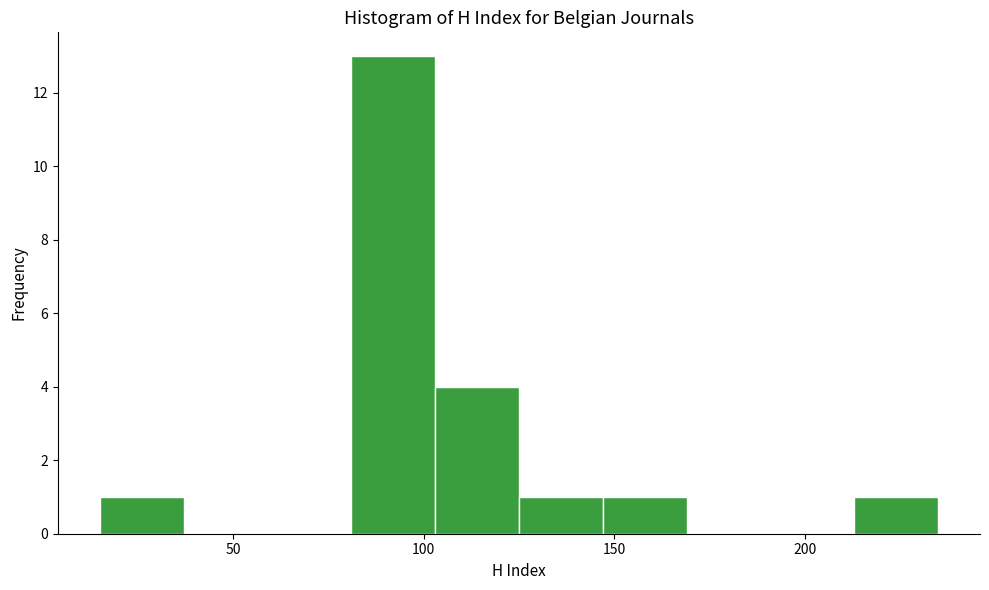

Reading left to right, transcribe this chart: for each bar, give the range it covers on the x-axis and its height. Neither the bar edges nor the heights are printed on the chart, so give them approximately, as read against the axes.

15 to 37: 1
37 to 59: 0
59 to 81: 0
81 to 103: 13
103 to 125: 4
125 to 147: 1
147 to 169: 1
169 to 191: 0
191 to 213: 0
213 to 235: 1